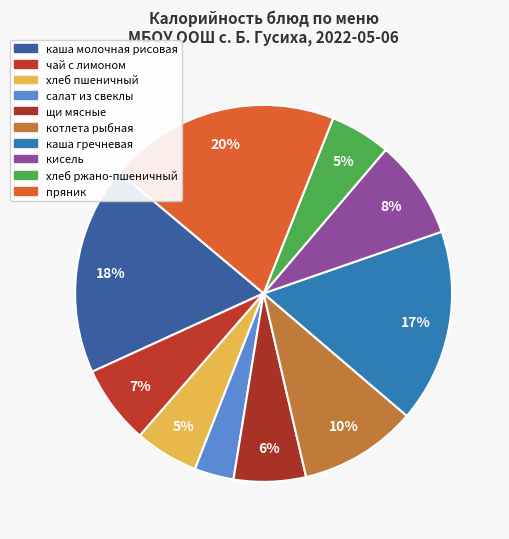

Does хлеб пшеничный account for over 50% of the chart?

No